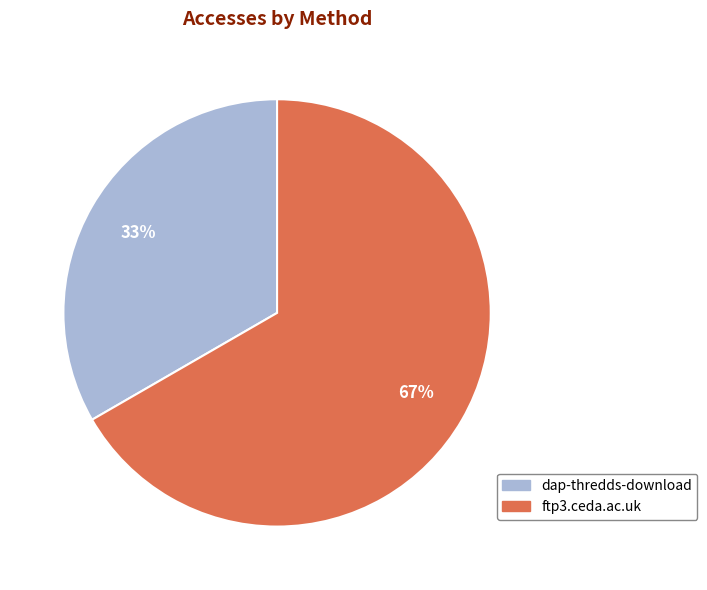

To the nearest percent, what is the combined percentage of ftp3.ceda.ac.uk and dap-thredds-download?

100%